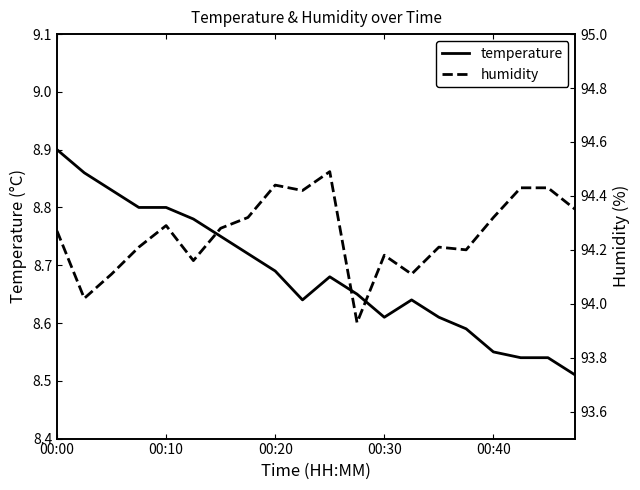

What is the total value across all series at 9?

103.1